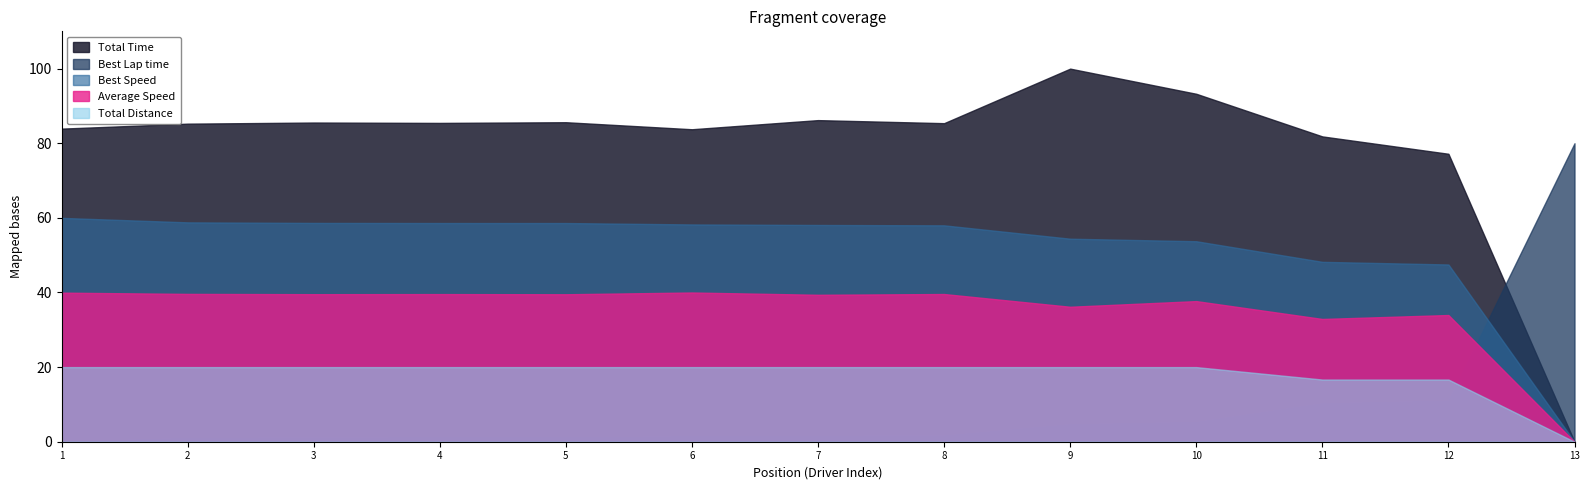

Rank the series at 2 from lowest to highest value.

Best Lap time, Total Distance, Average Speed, Best Speed, Total Time